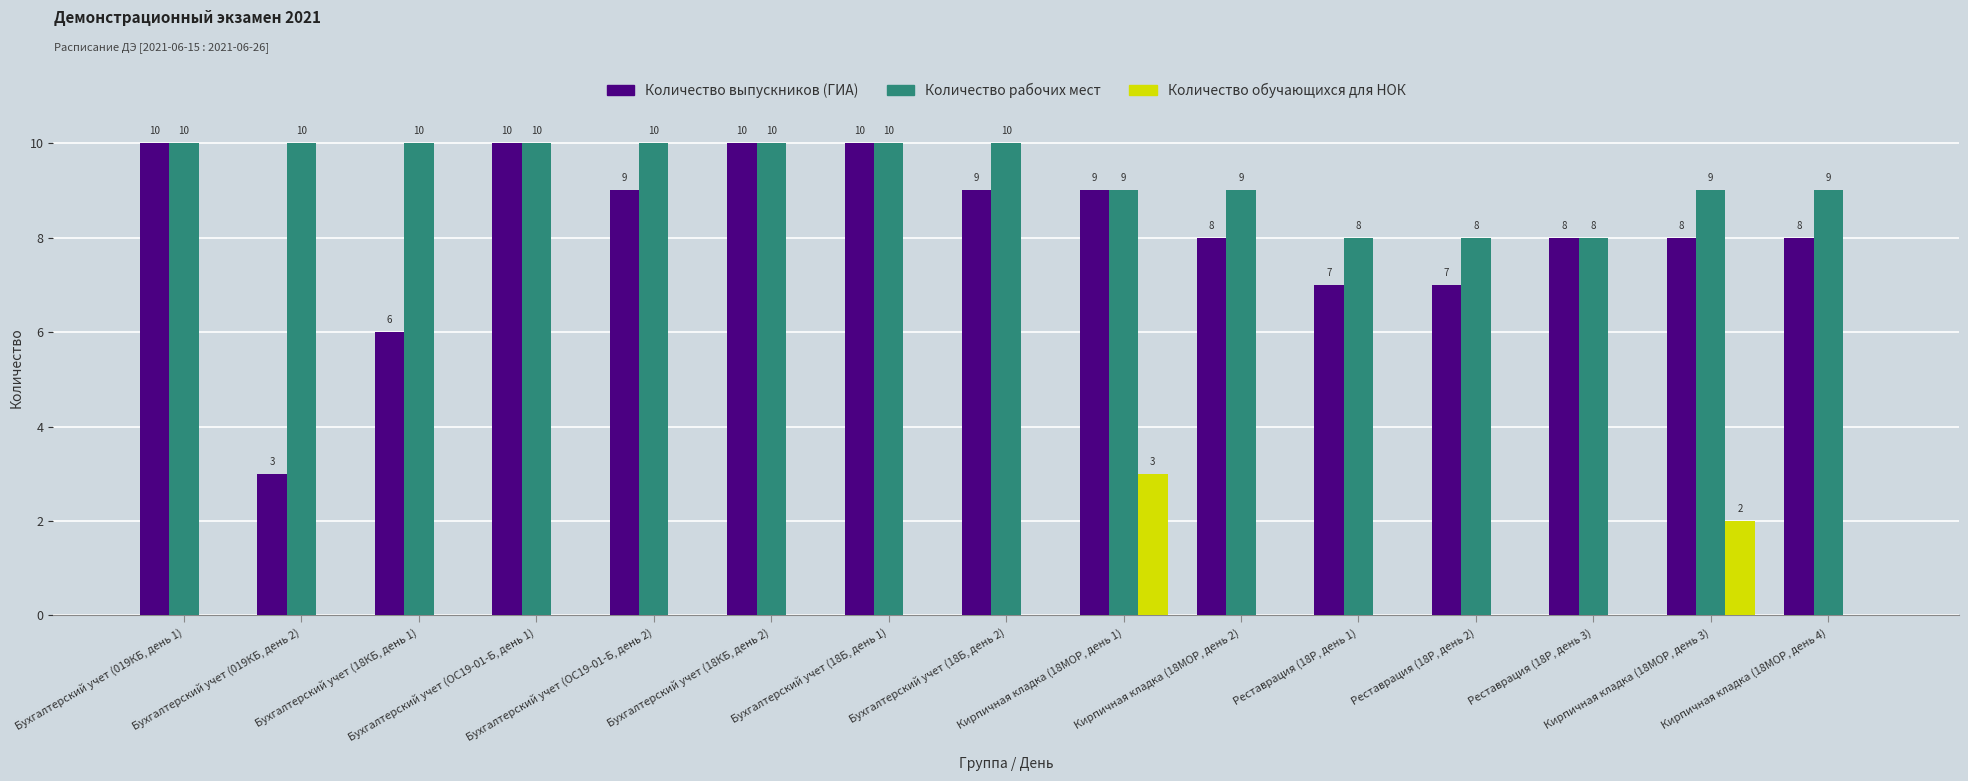

How many Количество рабочих мест values are between 9 and 10?

12